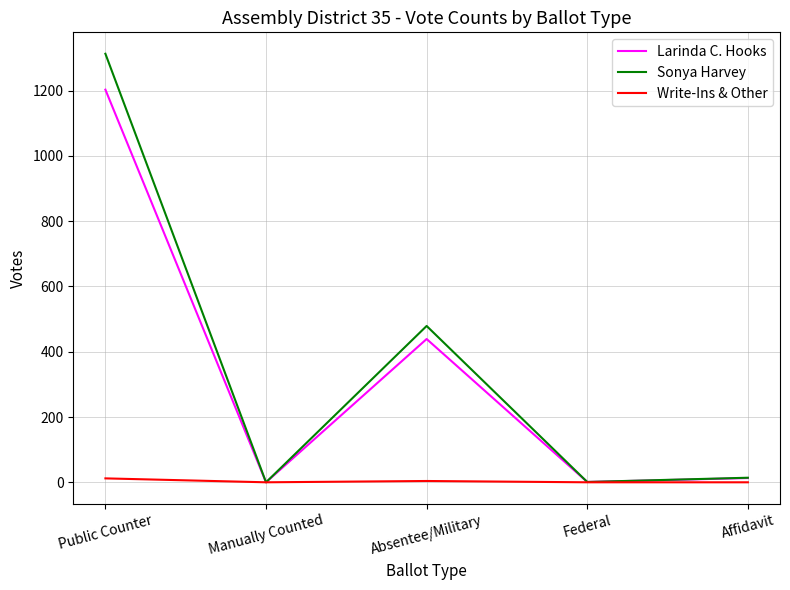

Rank the series by their maximum value, from highest to lowest.

Sonya Harvey, Larinda C. Hooks, Write-Ins & Other